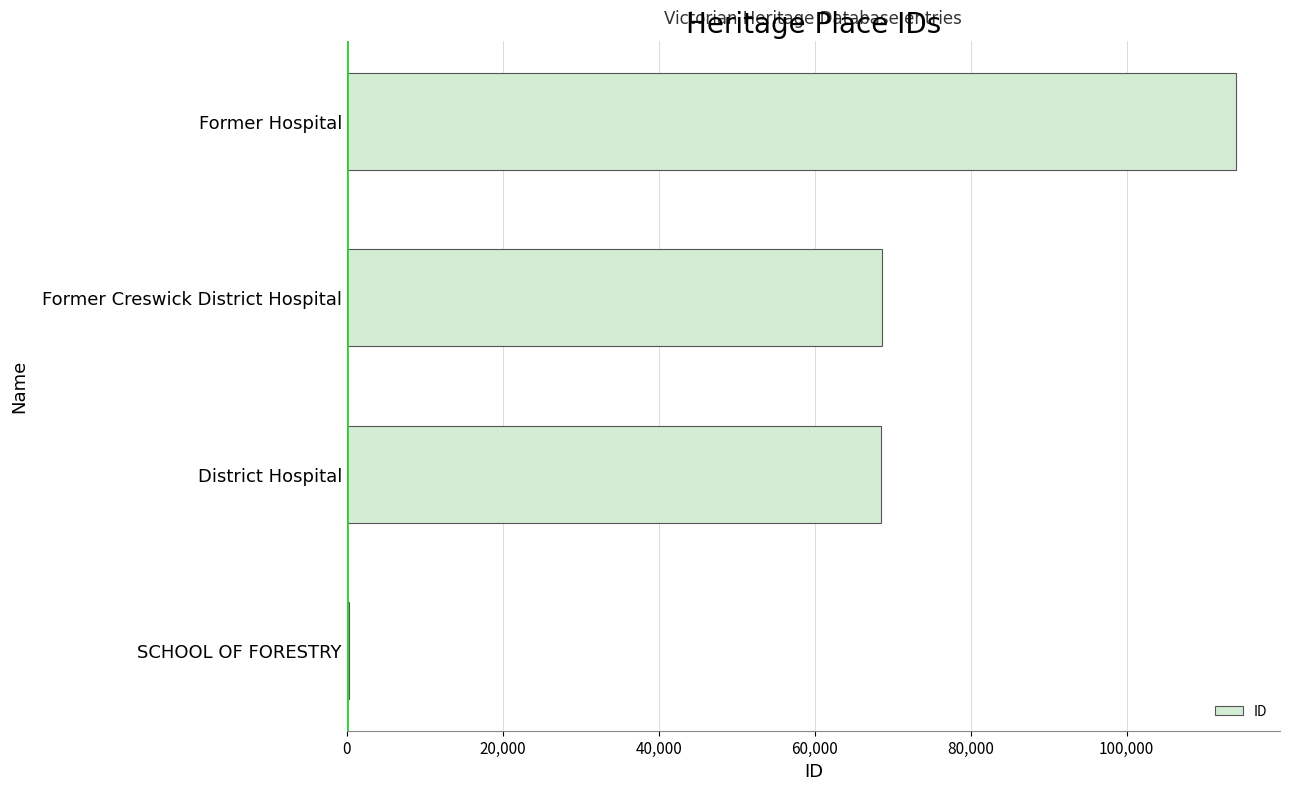

Is it true that the value at District Hospital is 112497?

False